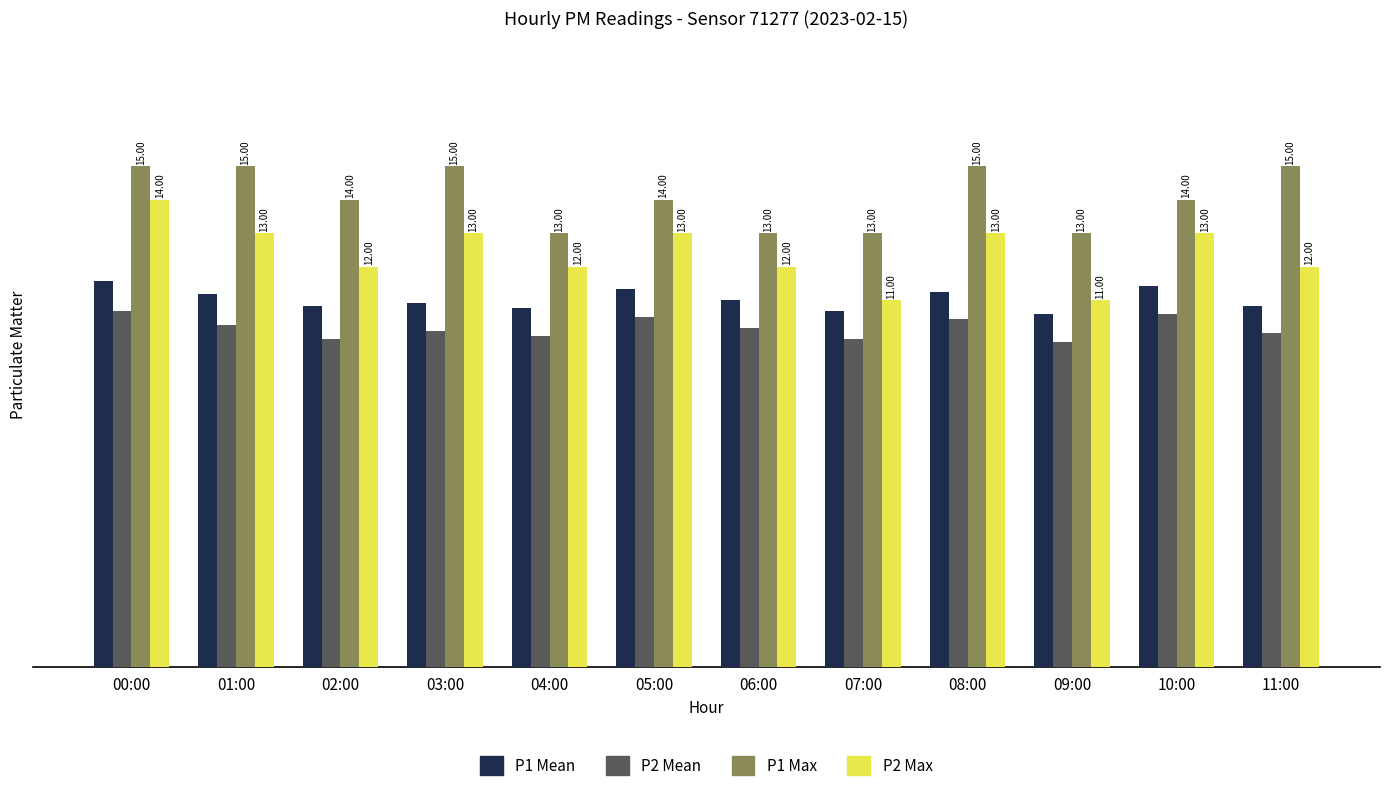

What is the difference between the highest and lowest values at 11:00?

5.0